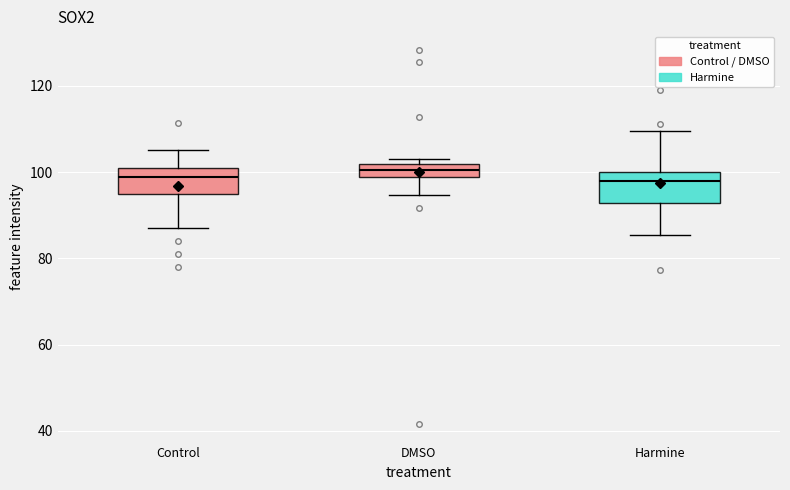

Reading left to right, read every box against the y-axis: the position of its median line, the range the box covers, and the ends of its whiskers. The values are not printed on the chart, so give them approximately, as read against the axis.

Control: median 98, box 94 to 100, whiskers 88 to 106
DMSO: median 100, box 98 to 102, whiskers 94 to 102 (just above the box's upper edge)
Harmine: median 98, box 92 to 100, whiskers 86 to 110